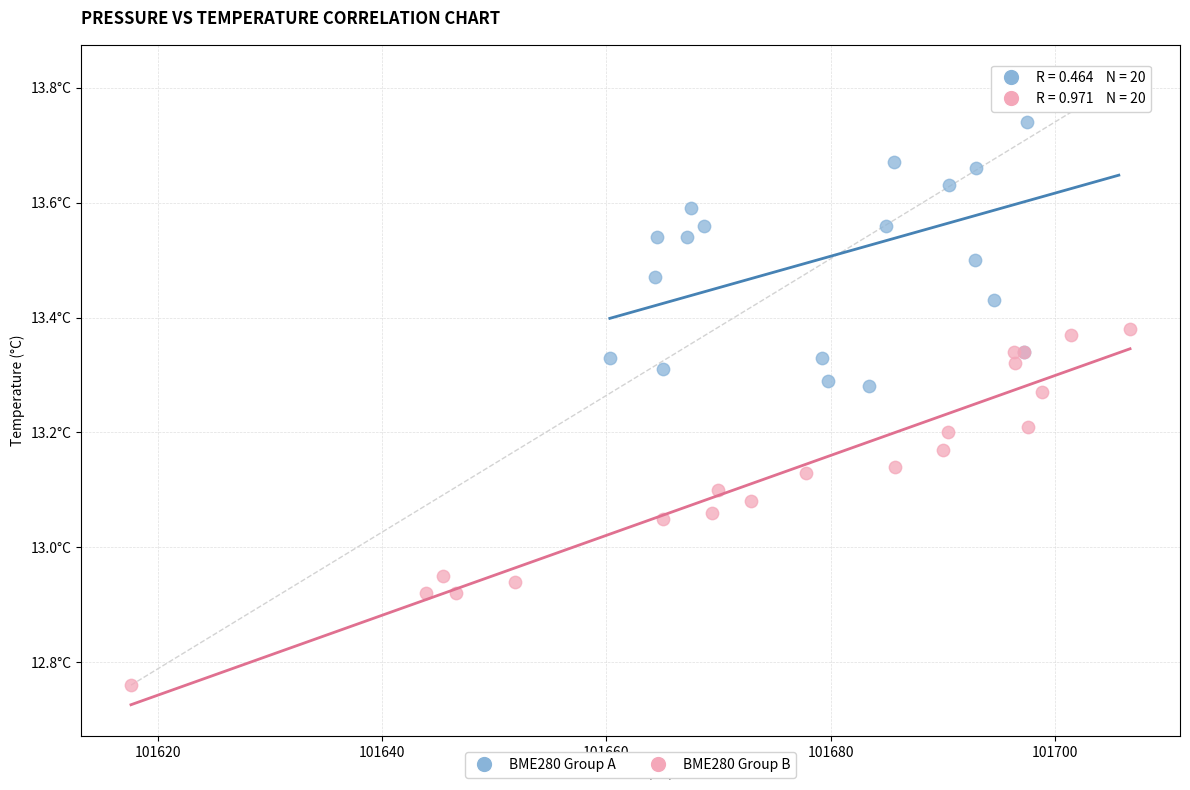

Which series contains the highest Y value?

BME280 Group A